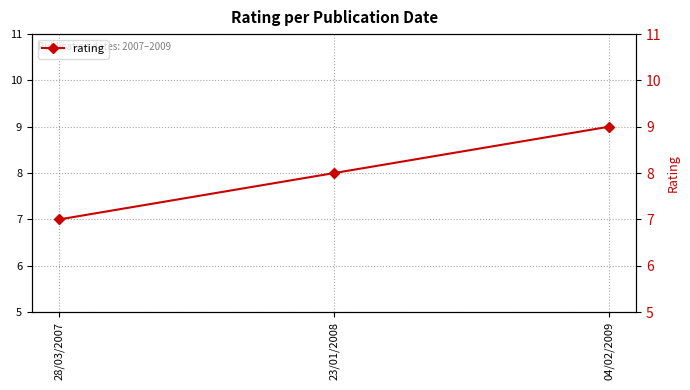

Reading left to right, extract all data points from this chart.

7	8	9